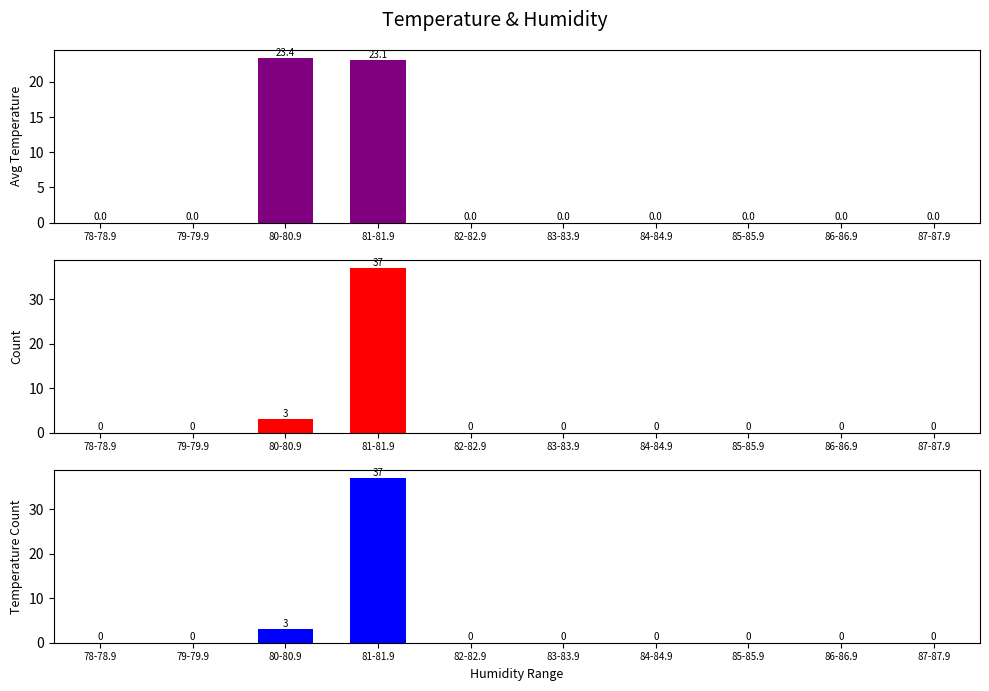

At which label does Count reach its minimum?

78-78.9